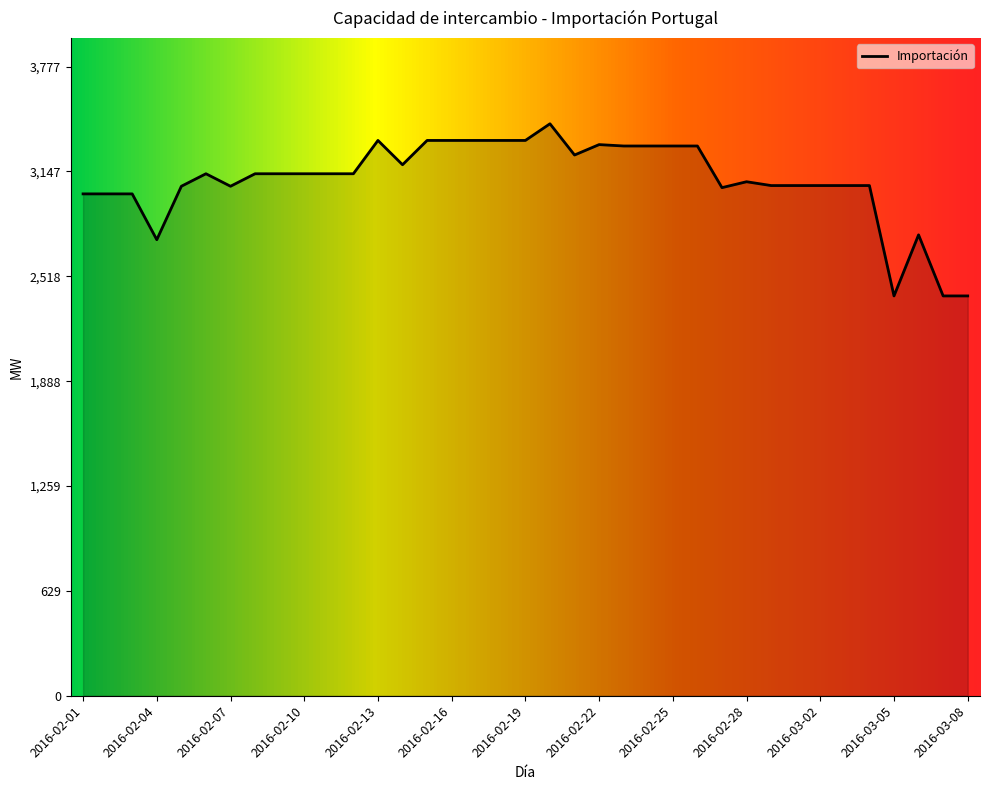

What is the difference between the maximum and minimum values?

1033.3